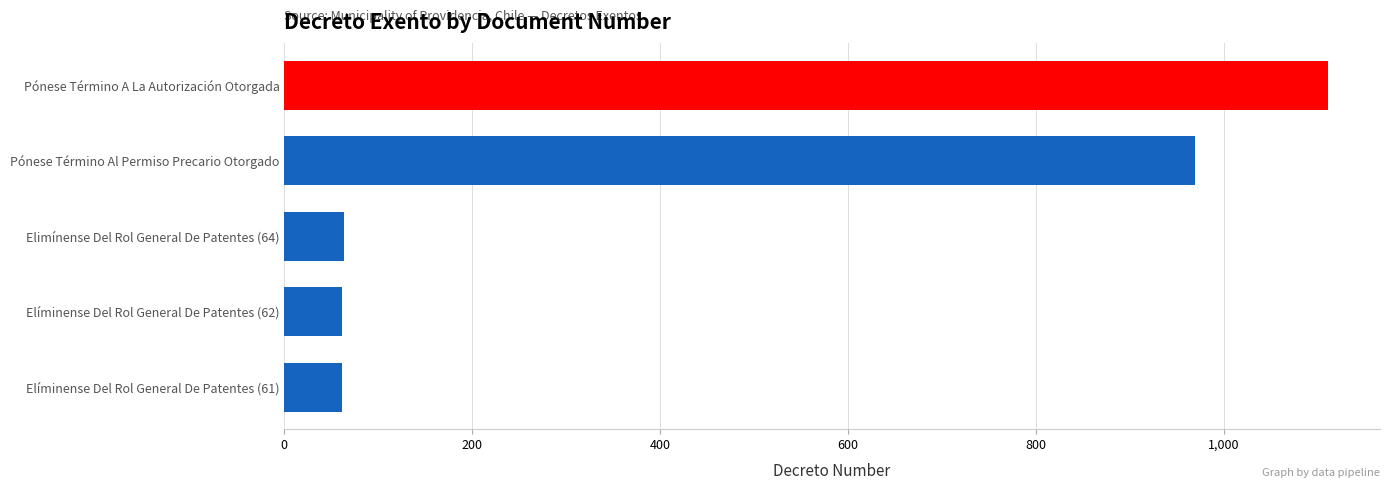

What is the label of the 5th bar from the bottom?

Pónese Término A La Autorización Otorgada